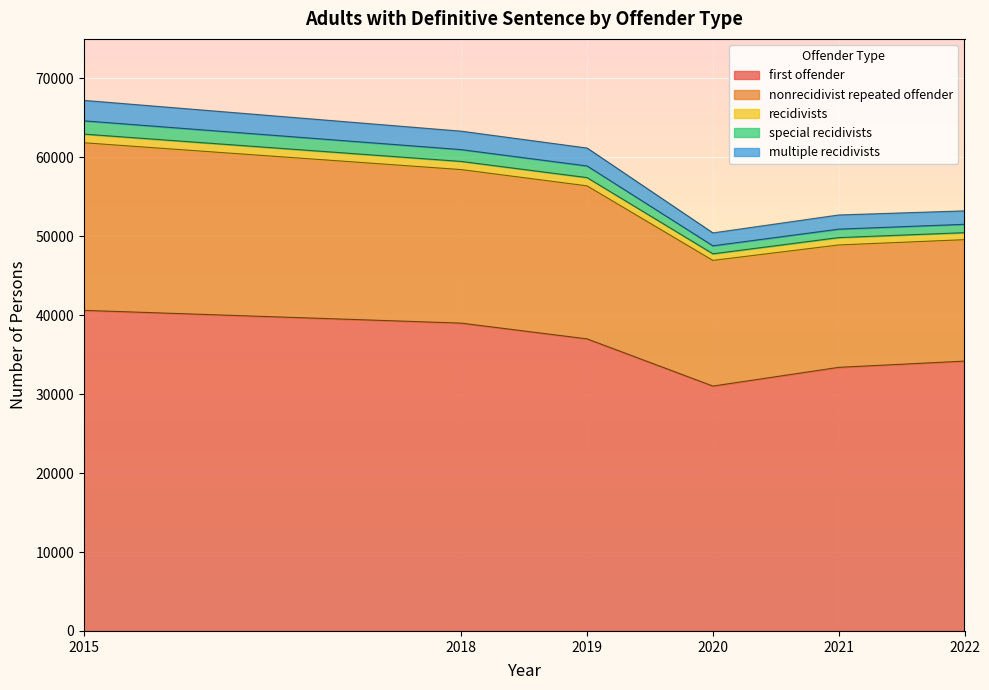

Which category has the lowest value in the first offender series?

2020